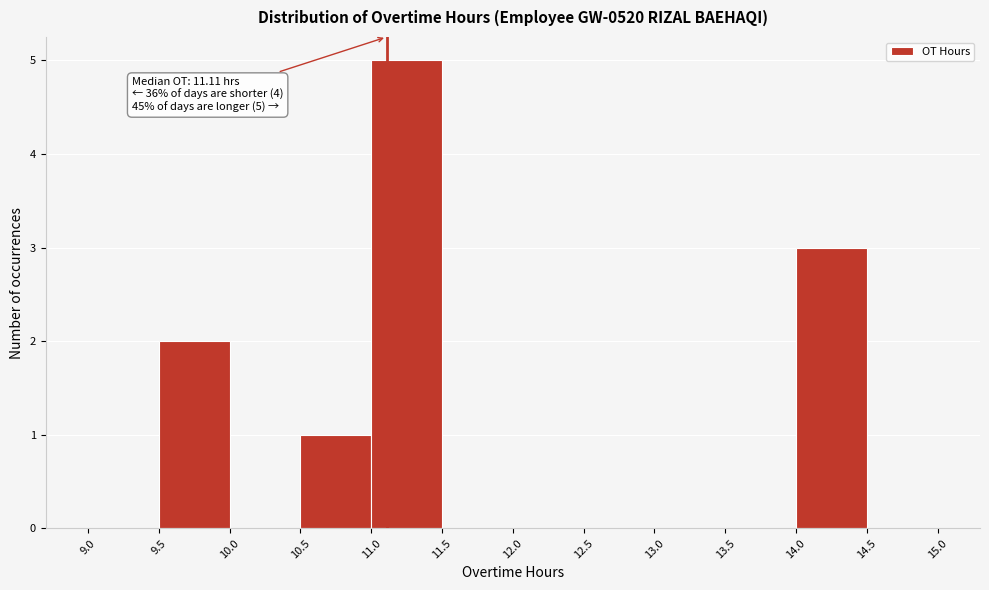

Which range on the x-axis has the tallest bar?

11.0 to 11.5